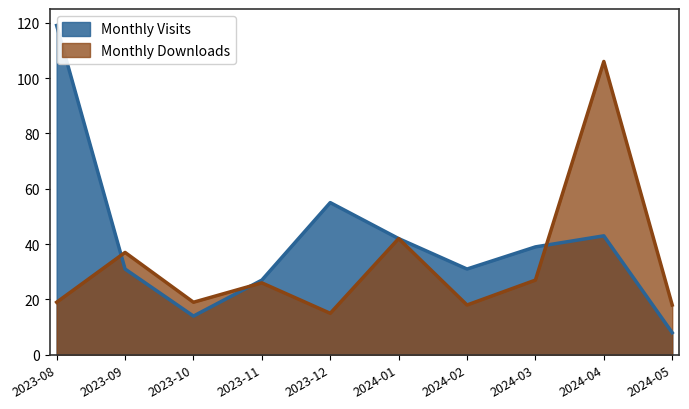

Where do Monthly Downloads and Monthly Visits first cross each other?

2023-08 and 2023-09